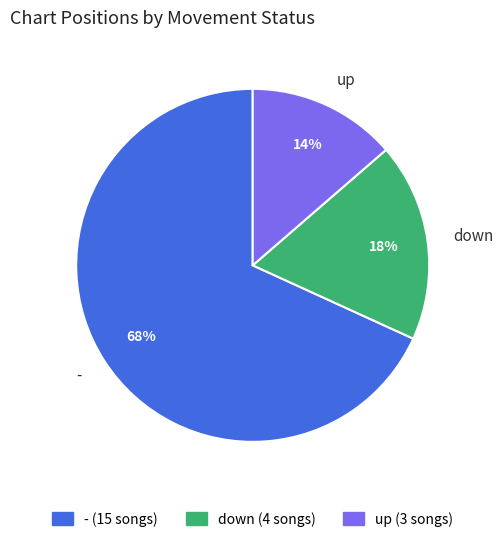

Rank the categories by value from highest to lowest.

-, down, up